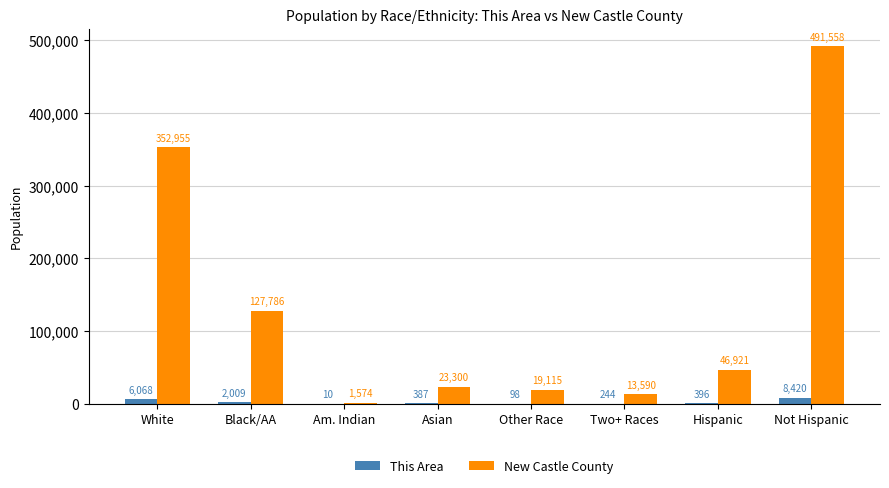

Where does the New Castle County series first go above 46921?

White